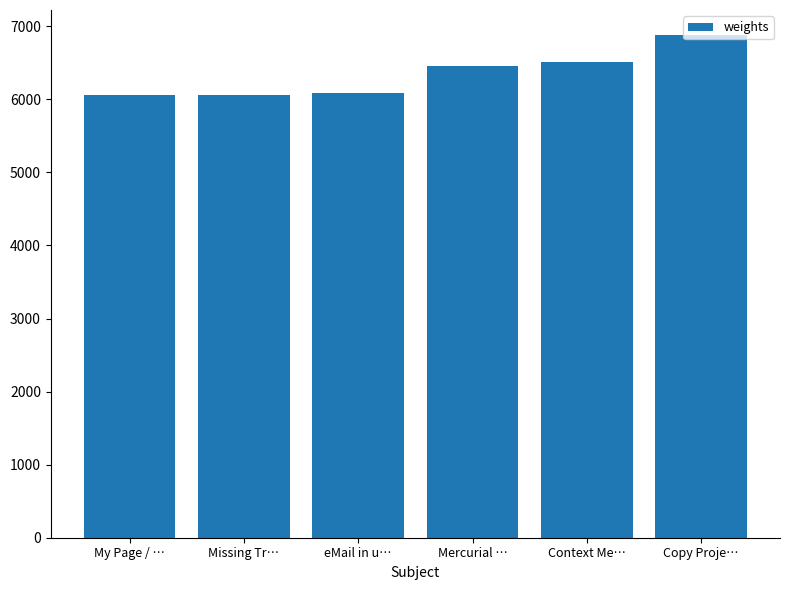

How many bars are there in total?

6